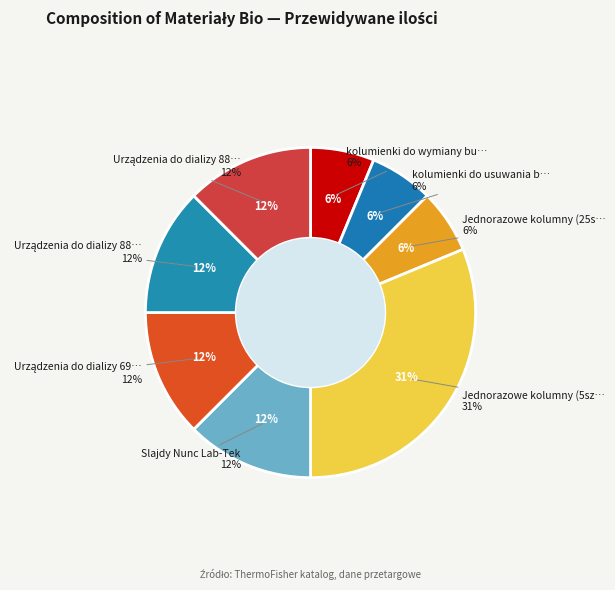

The Jednorazowe kolumny (25szt.) slice represents 1% of the pie. True or false?

False